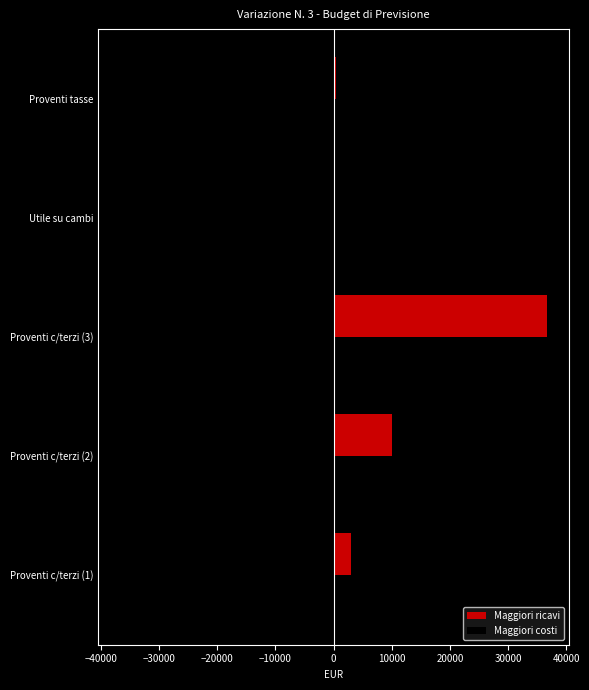

What is the sum of all Maggiori costi values?

-50111.5